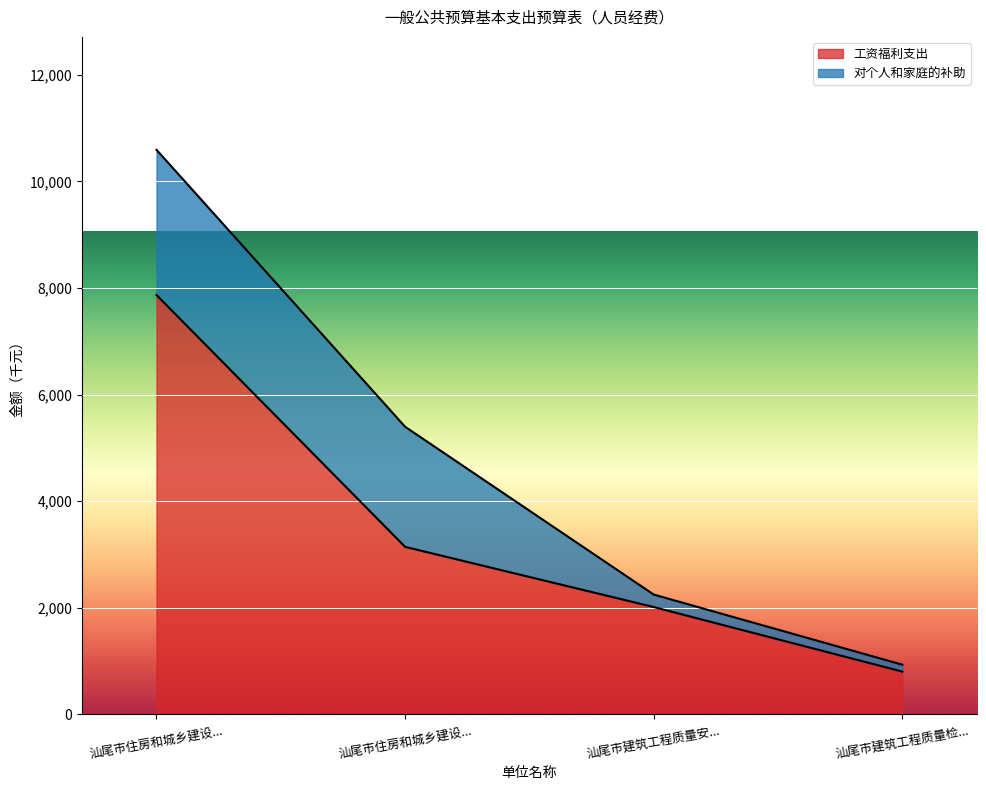

How many values are below 3144?

2